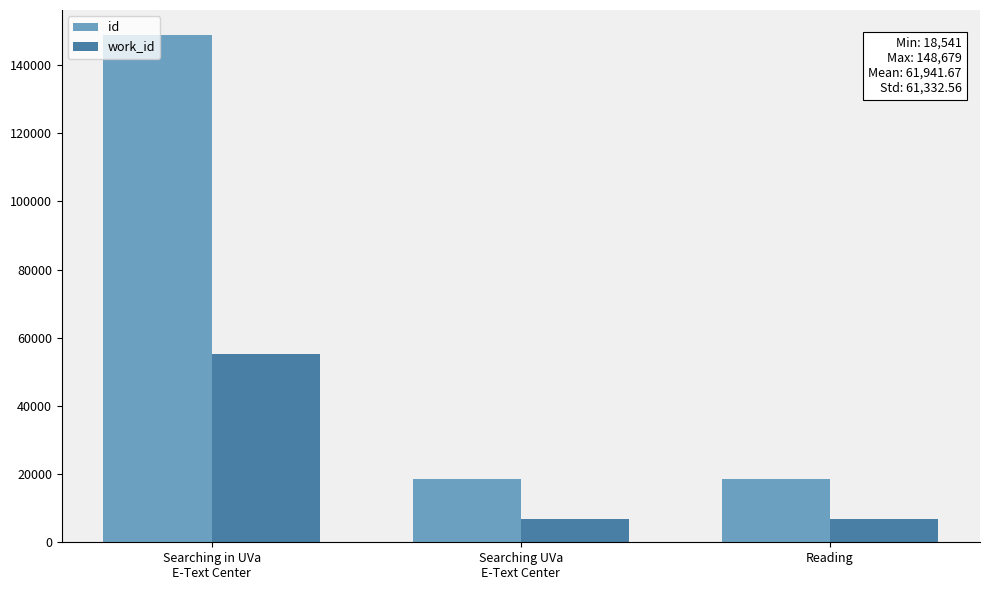

Which series has the largest total across all categories?

id